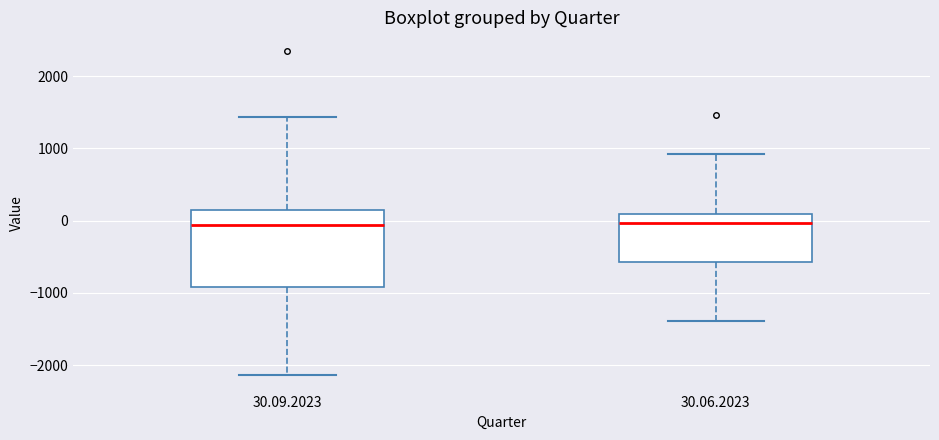

Where does the lower whisker of the box for 30.09.2023 end on the y-axis? The values are not printed on the chart, so give them approximately, as read against the axis.

-2100